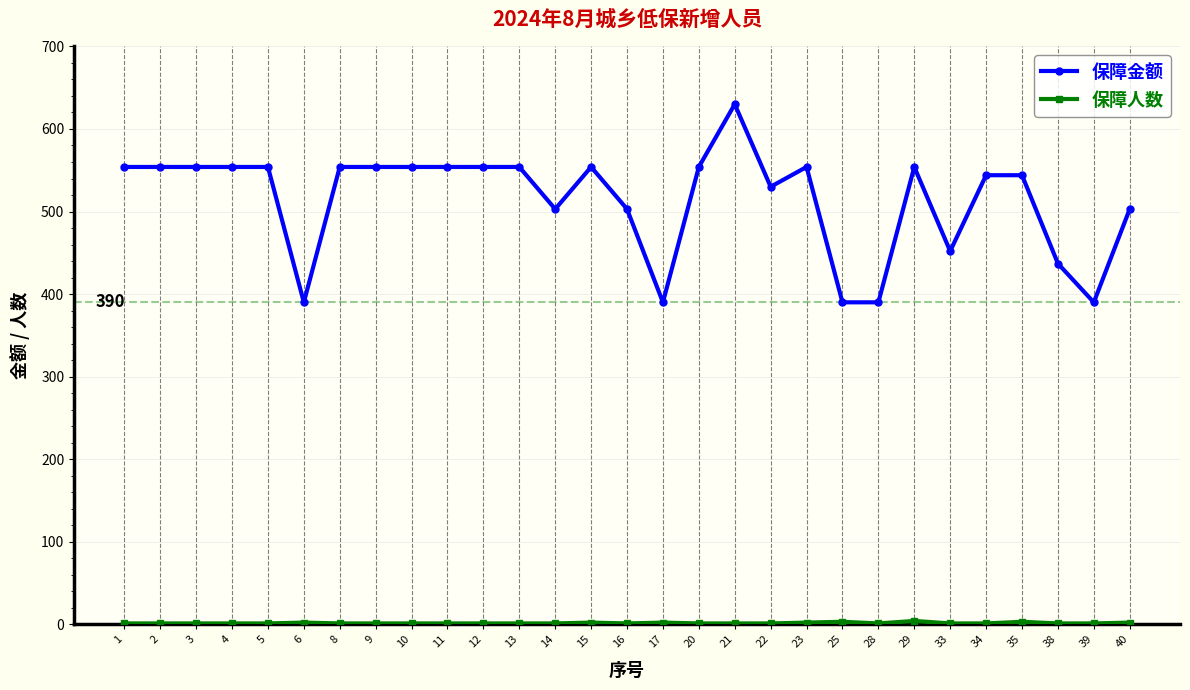

What is the average value of the 保障金额 series?

514